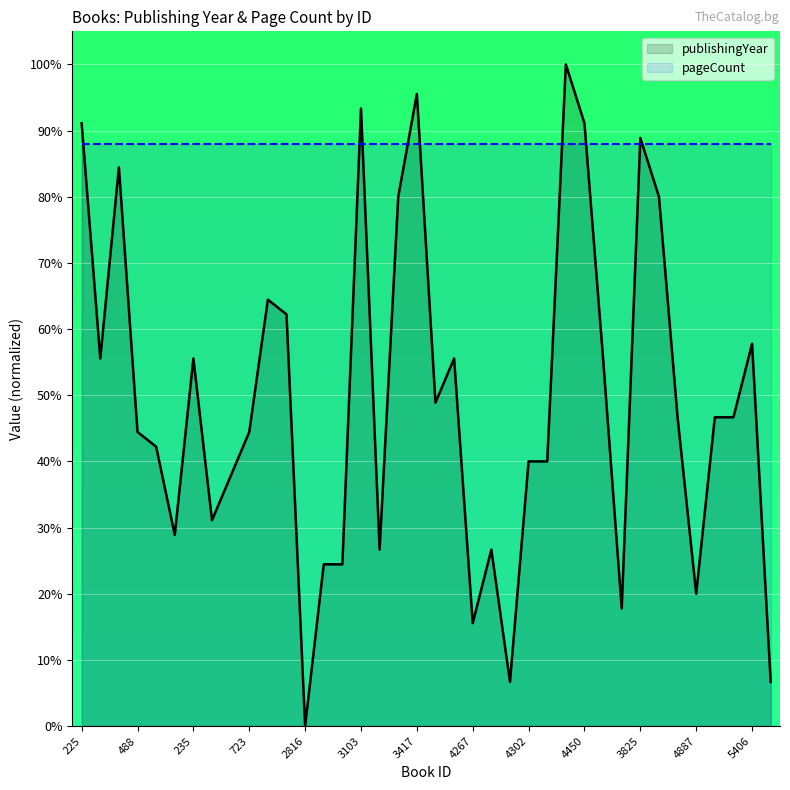

Between 21 and 33, which is larger?

33